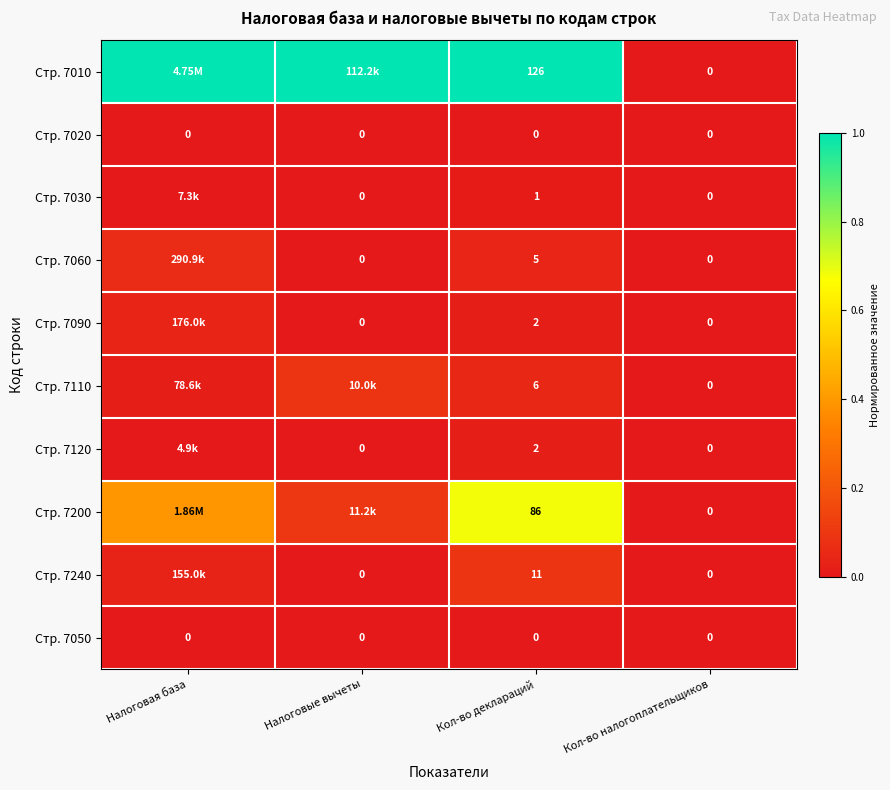

The value of Стр. 7050 at Налоговые вычеты is 0.0. True or false?

True